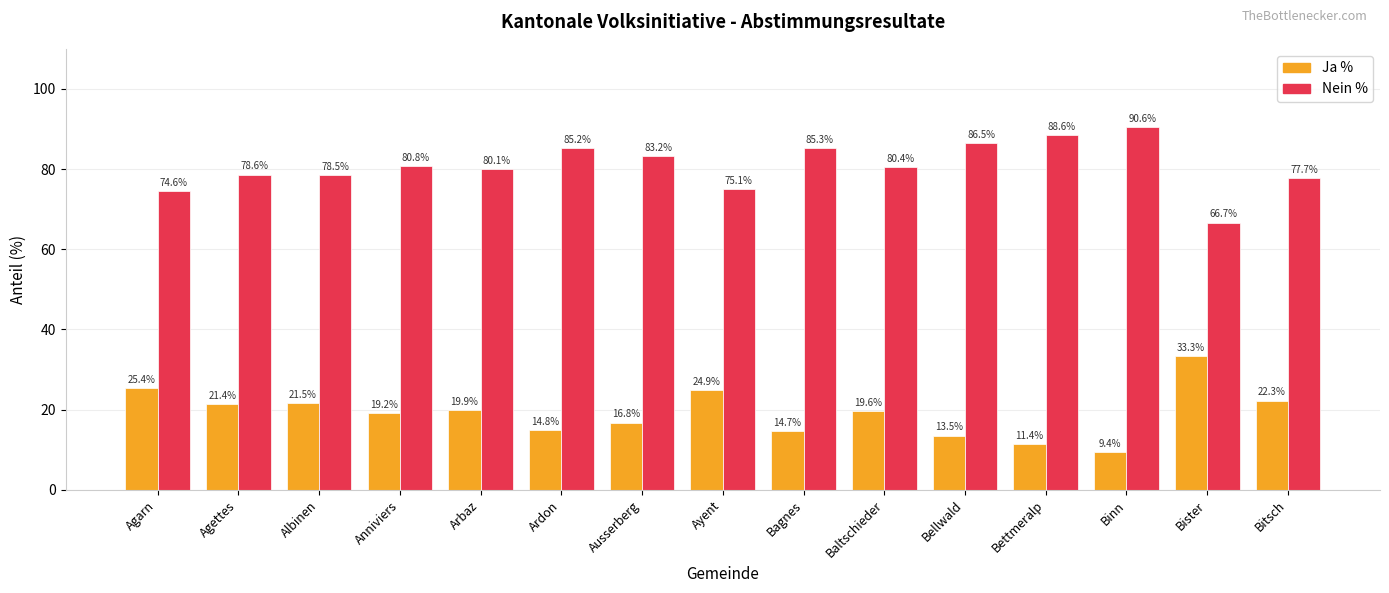

What is the label of the 13th bar from the left?

Binn